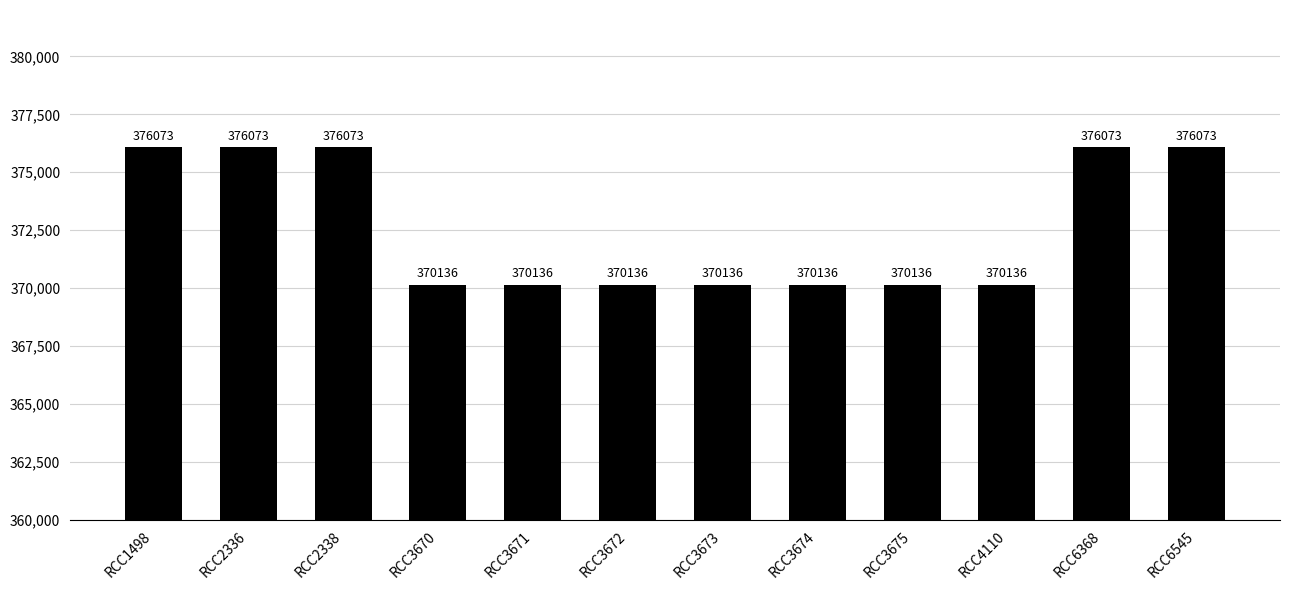

What is the minimum value shown in the chart?

370136